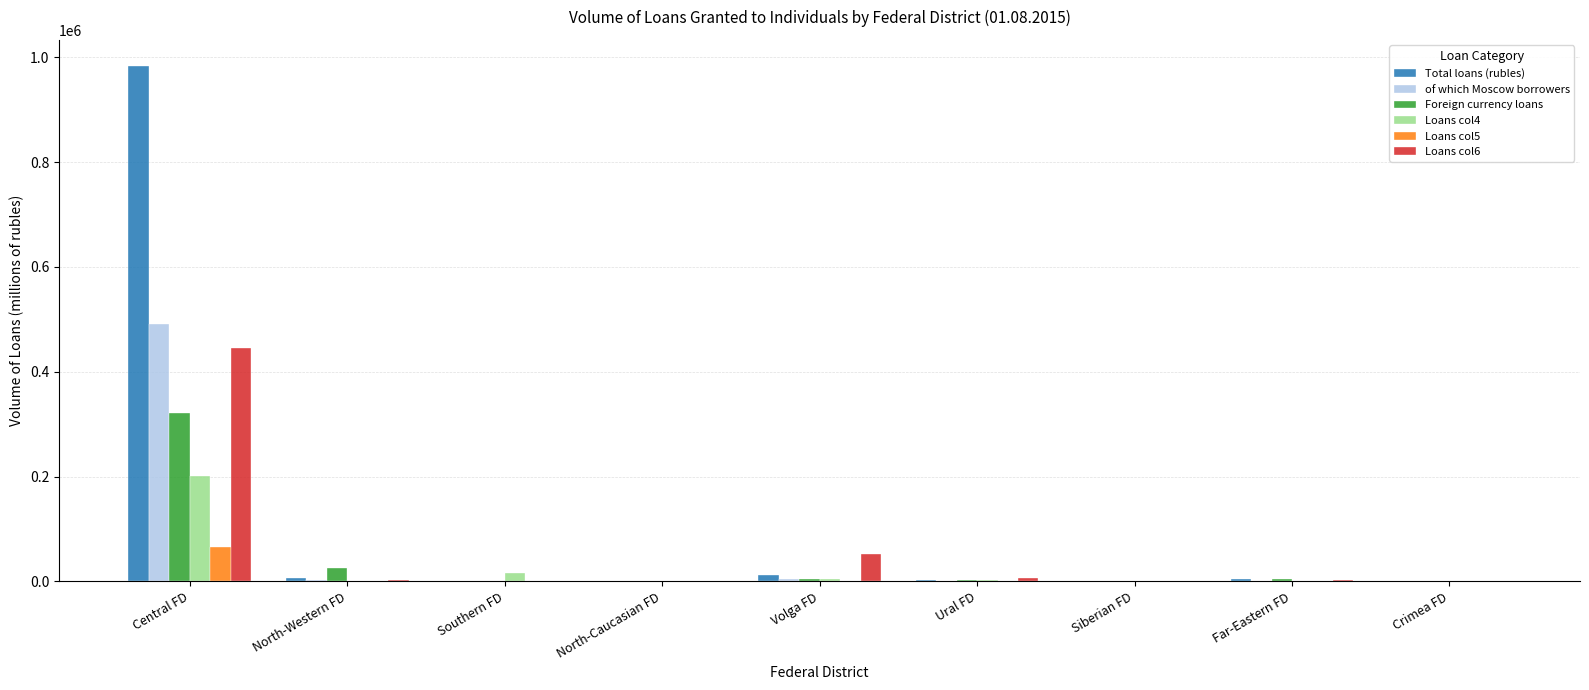

What is the sum of all Total loans (rubles) values?

1011140